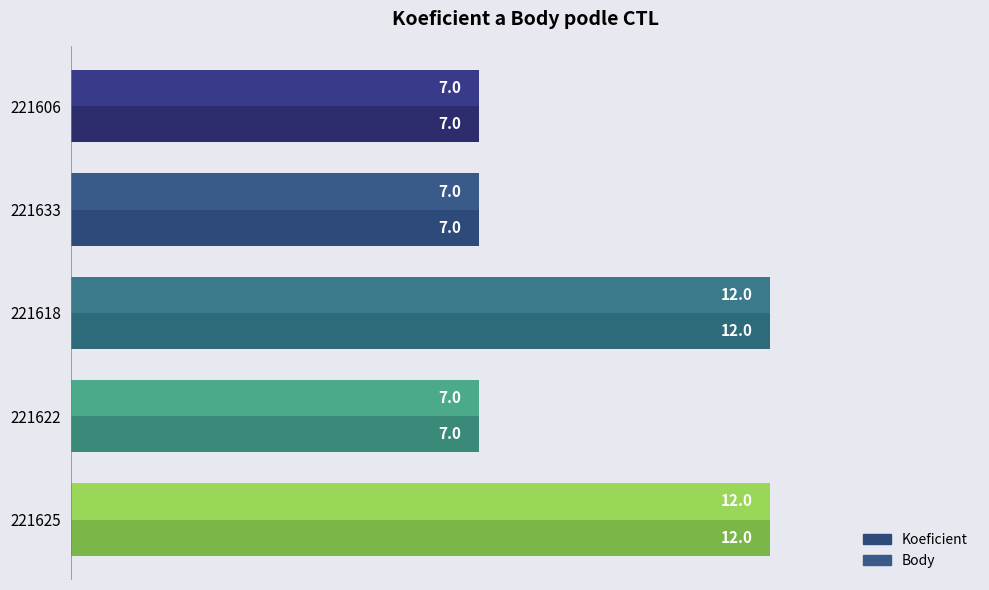

Count the Koeficient values in the range 7 to 12.

5